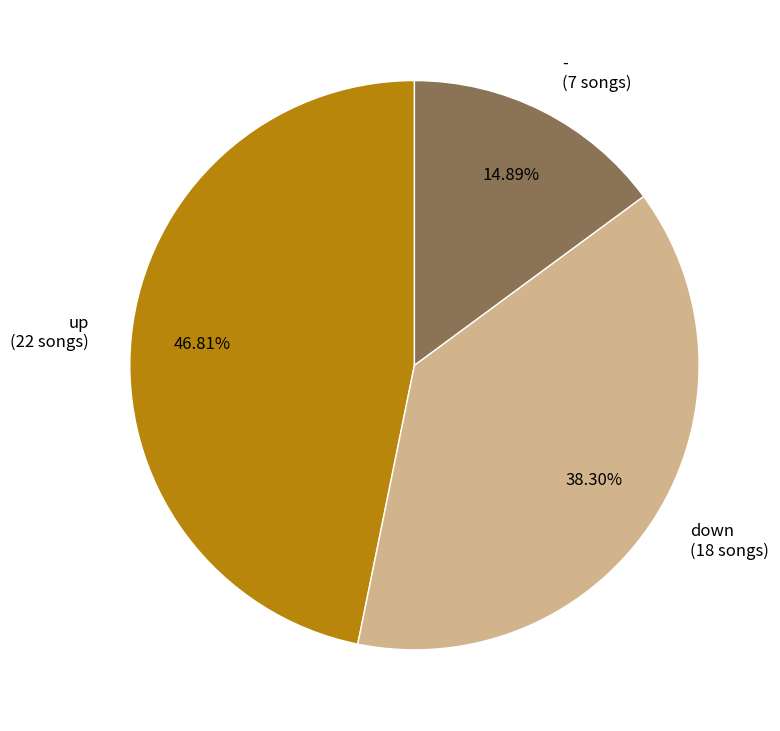

Does any single category account for the majority?

No